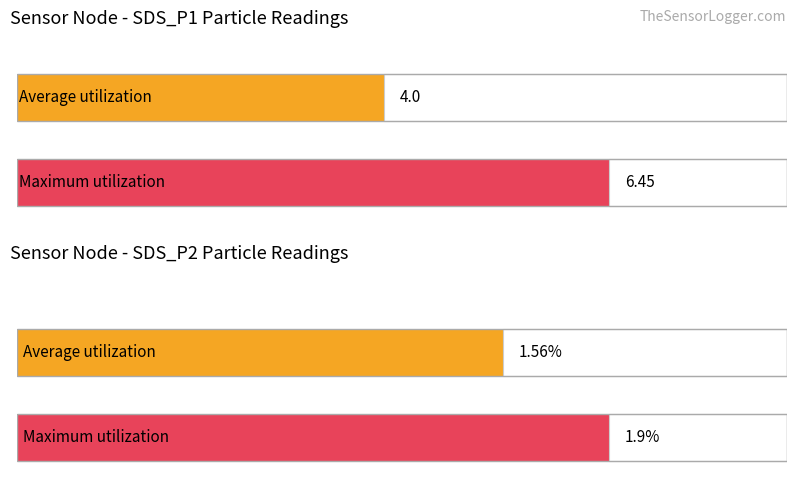

Is the value of SDS_P1 at 01:00 greater than the value of SDS_P2 at 01:00?

Yes